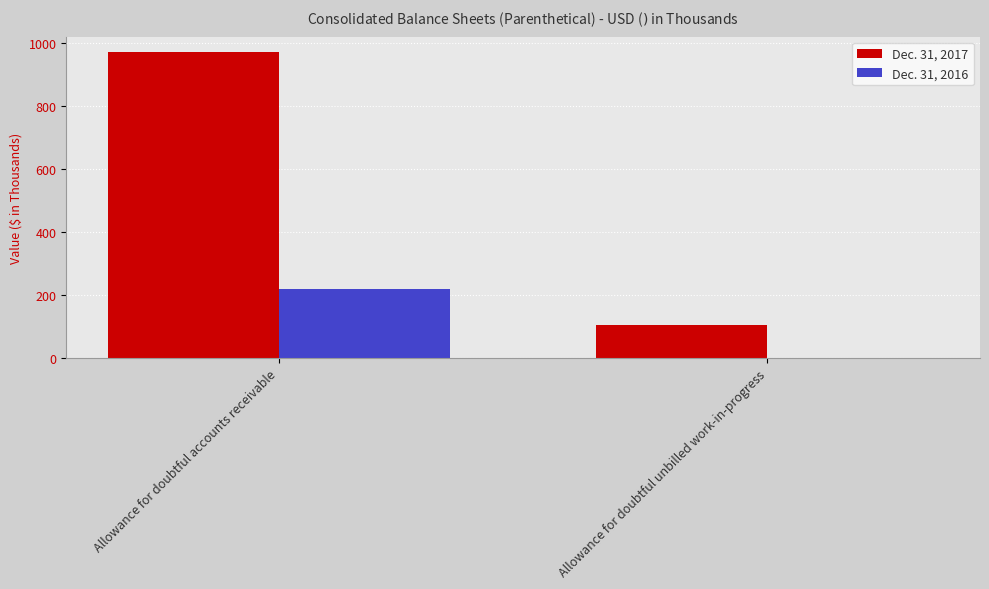

Reading right to left, transcribe all the data shown in this chart.

Dec. 31, 2017: Allowance for doubtful unbilled work-in-progress=107	Allowance for doubtful accounts receivable=970
Dec. 31, 2016: Allowance for doubtful unbilled work-in-progress=0	Allowance for doubtful accounts receivable=221